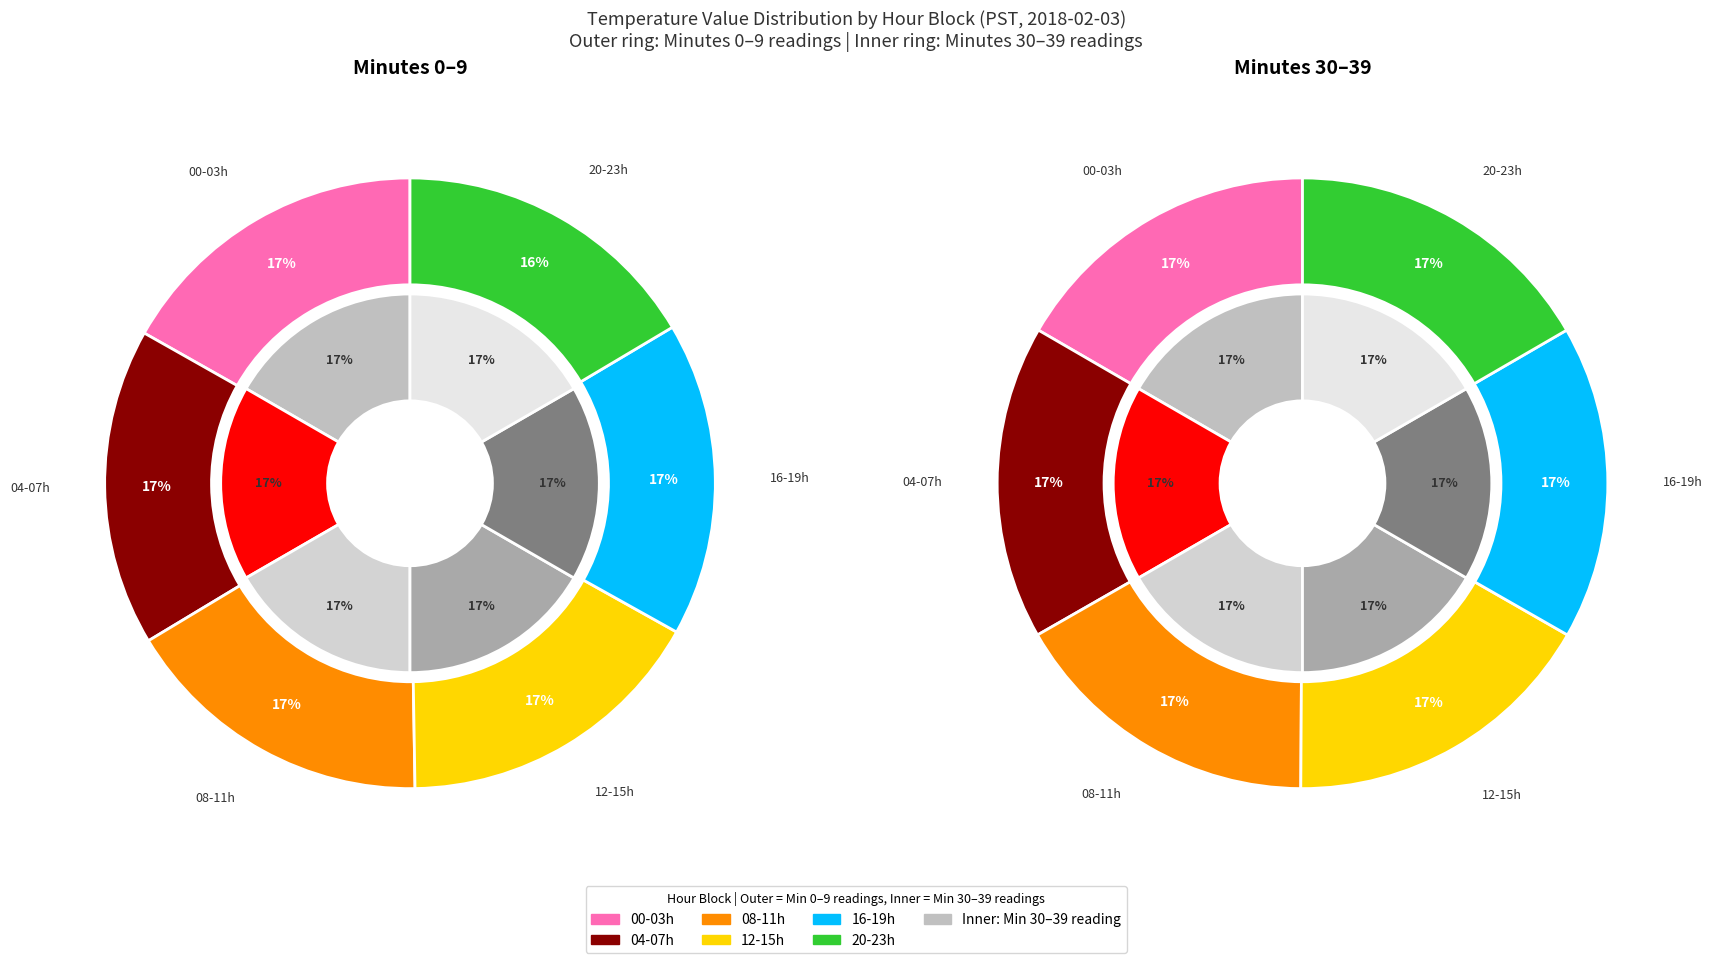

Between Hour 6 and Hour 18, which is larger?

Hour 6